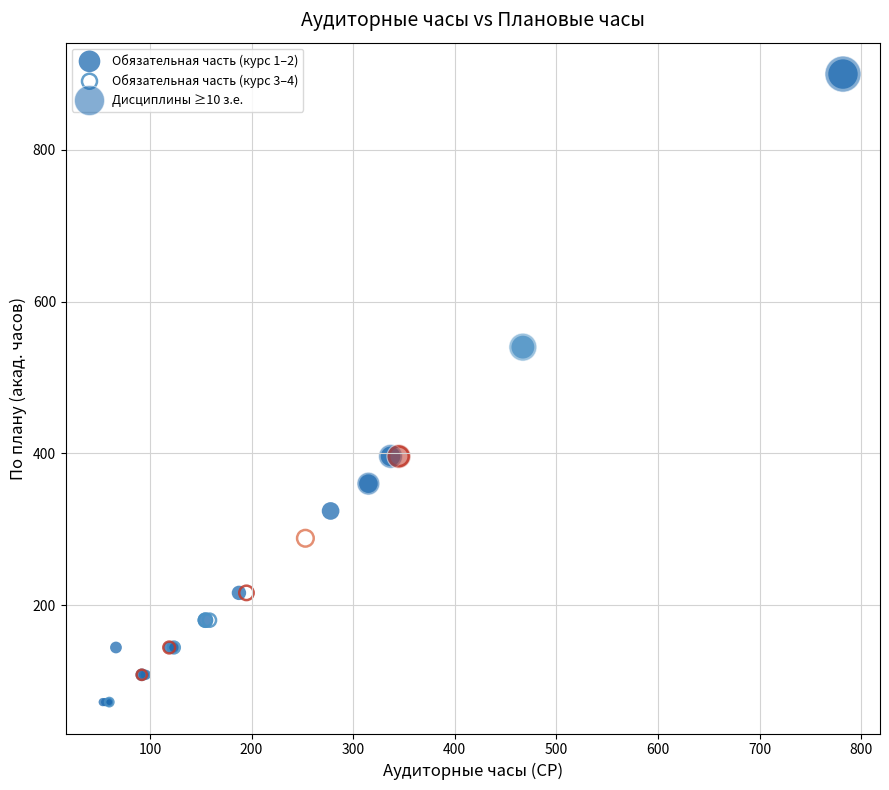

What are all the series names shown in the legend?

Обязательная часть (курс 1–2), Обязательная часть (курс 3–4), Дисциплины ≥10 з.е.